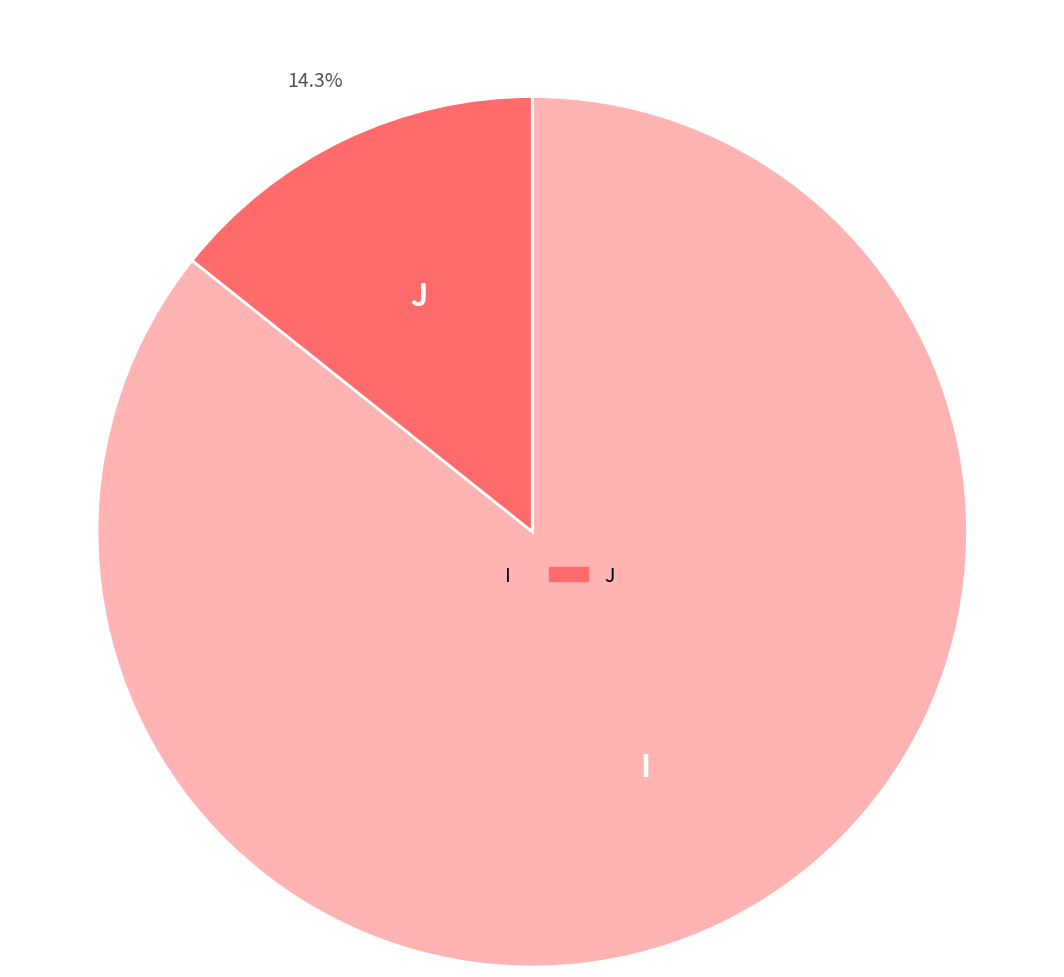

Is it true that J is 29% of the pie?

False